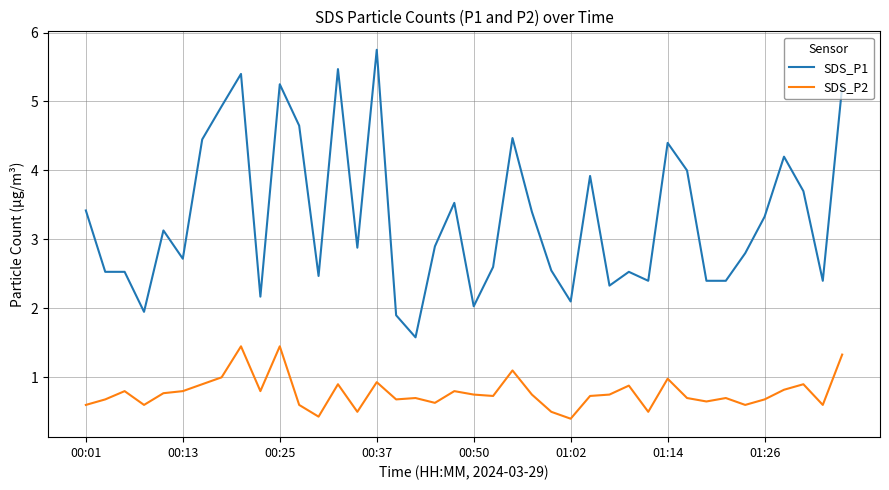

True or false: SDS_P1 and SDS_P2 intersect in this chart.

False